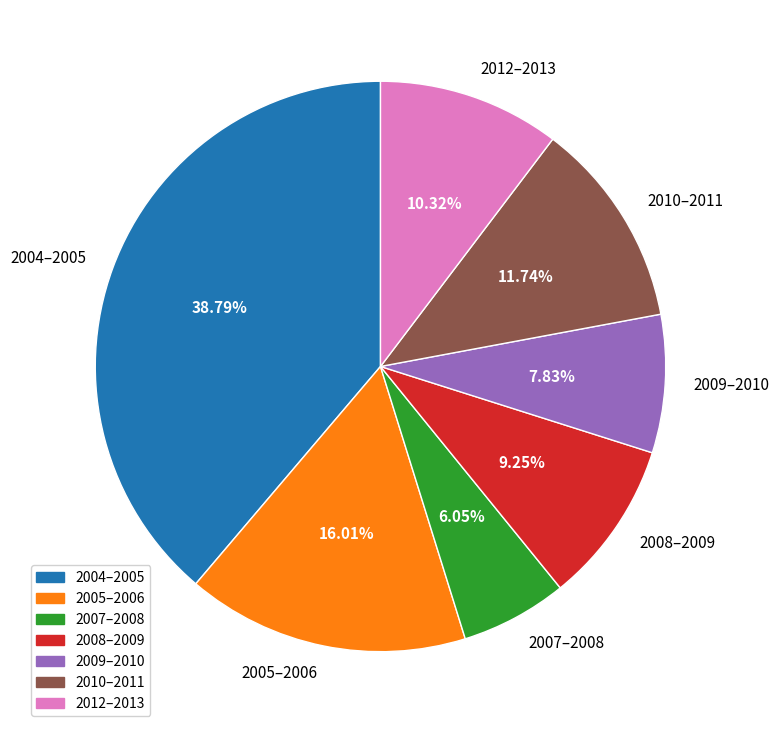

To the nearest percent, what is the combined percentage of 2009–2010 and 2007–2008?

14%